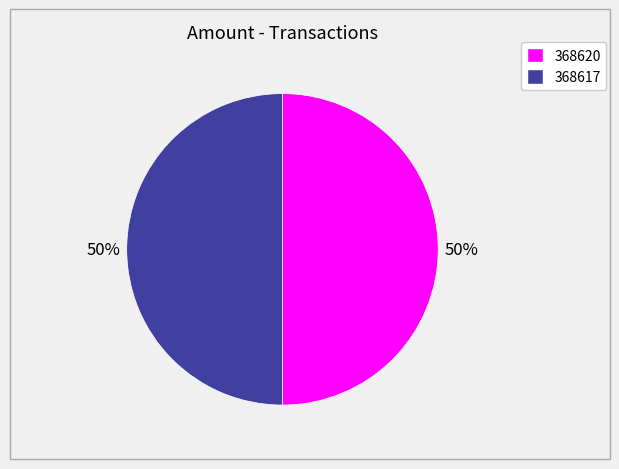

What percentage is the 368620 slice, to the nearest percent?

50%